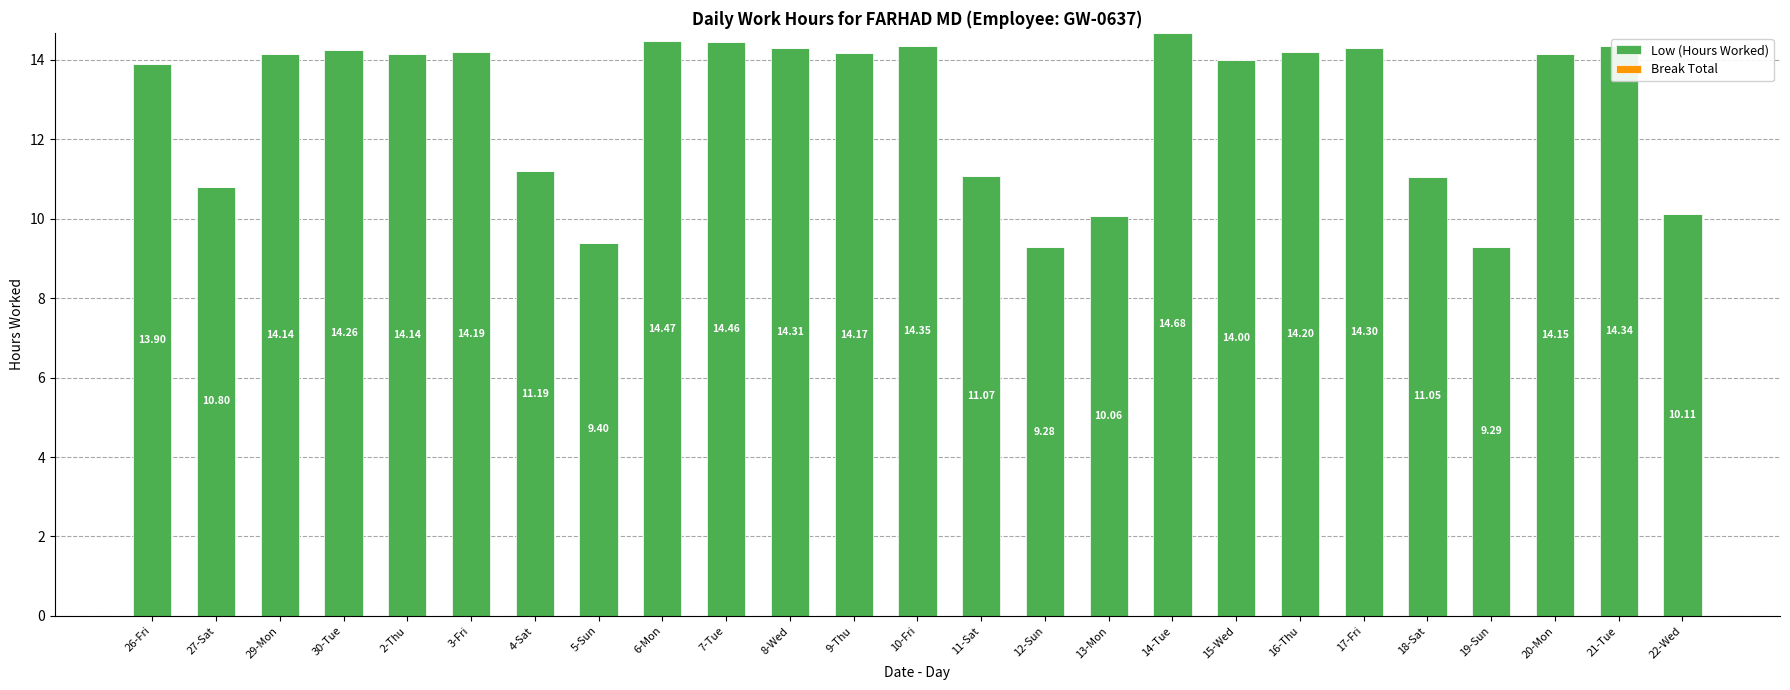

Between 10-Fri and 6-Mon, which is larger?

6-Mon